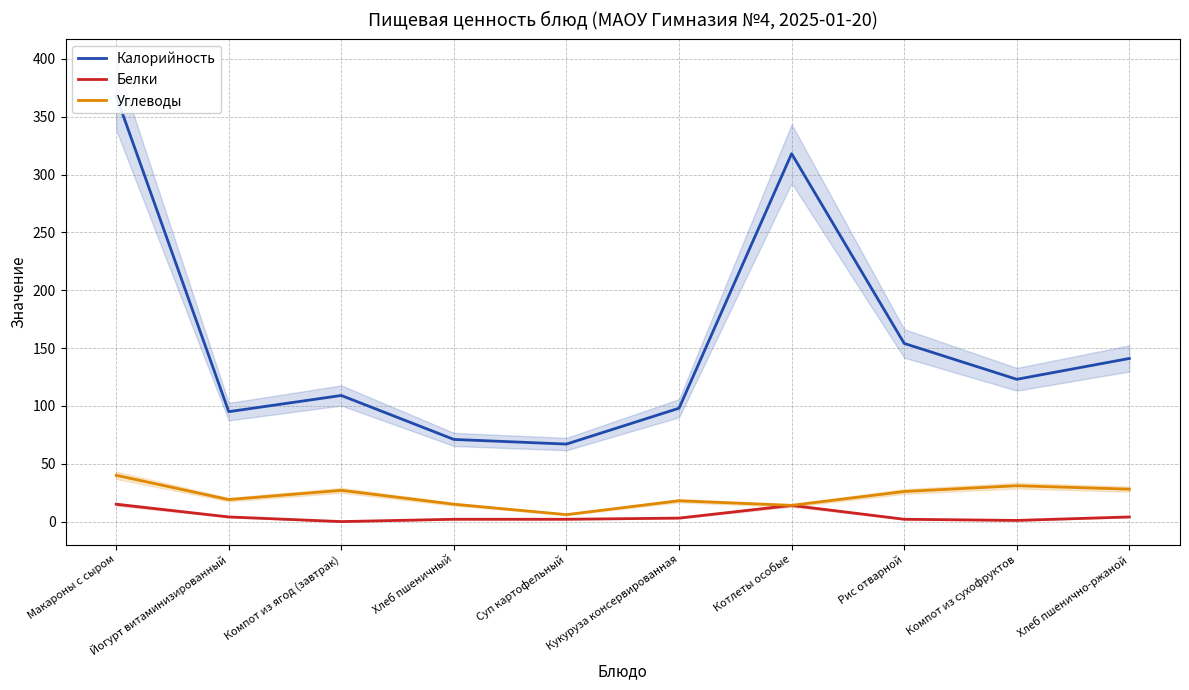

What value does the Калорийность series have at Йогурт витаминизированный, to the nearest 5?

95